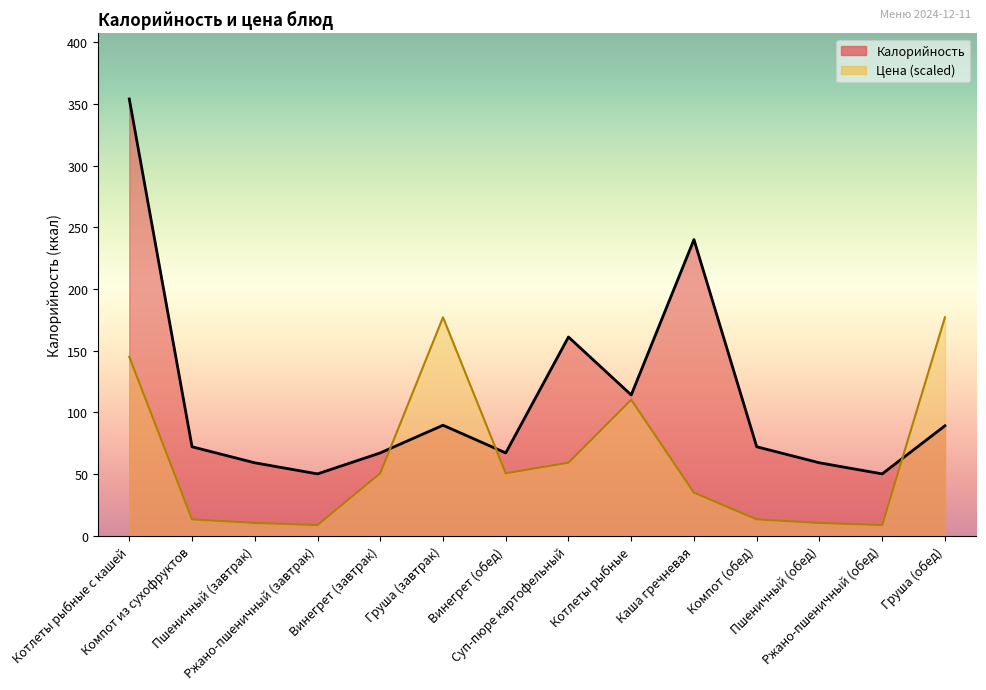

How many values in the Цена series are below 50?

7